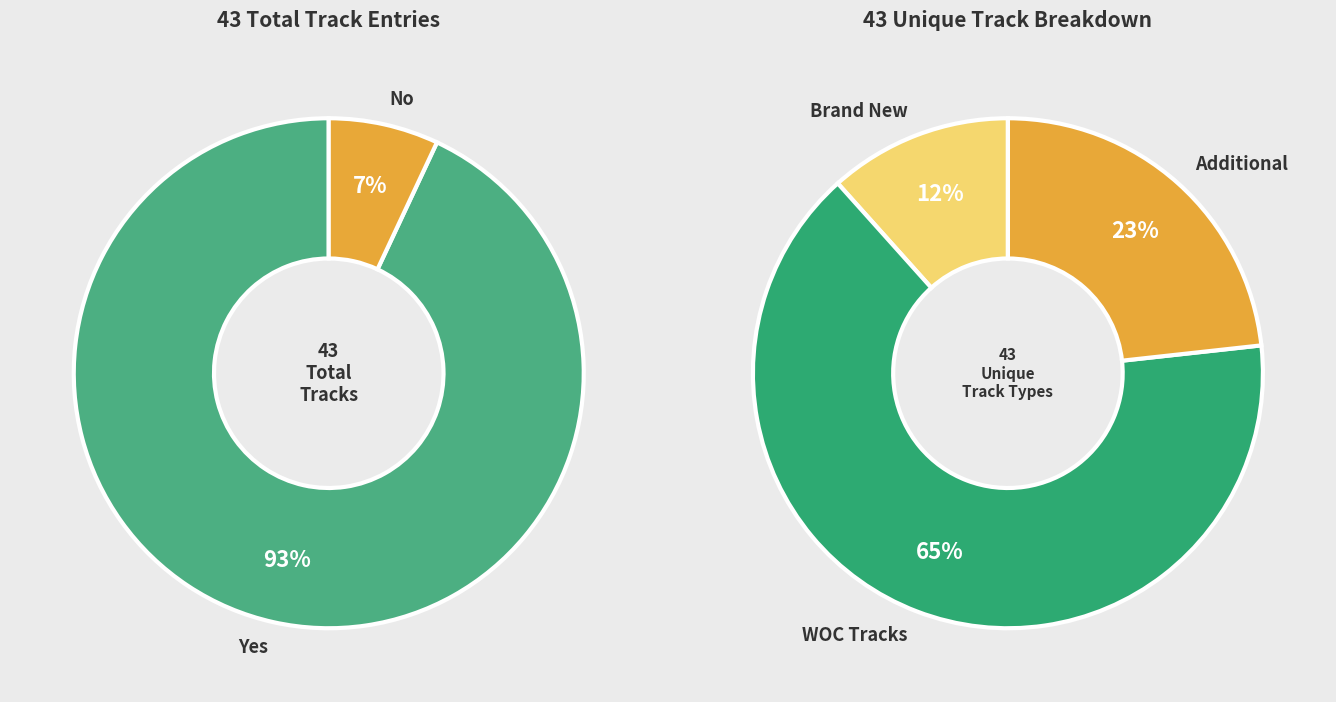

To the nearest percent, what percentage of the pie is Yes?

93%